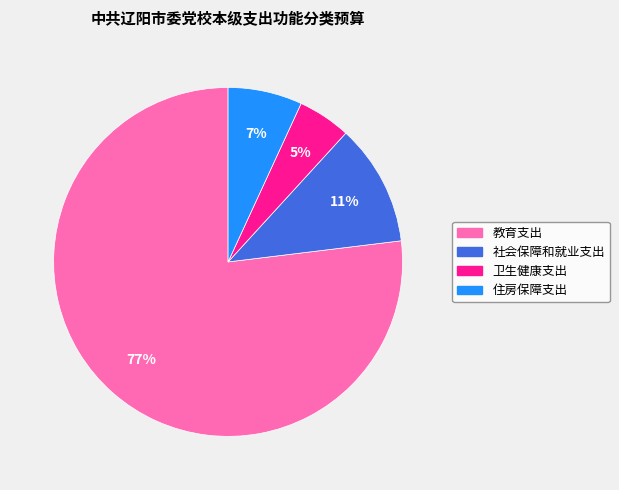

True or false: 卫生健康支出 accounts for 5% of the total.

True